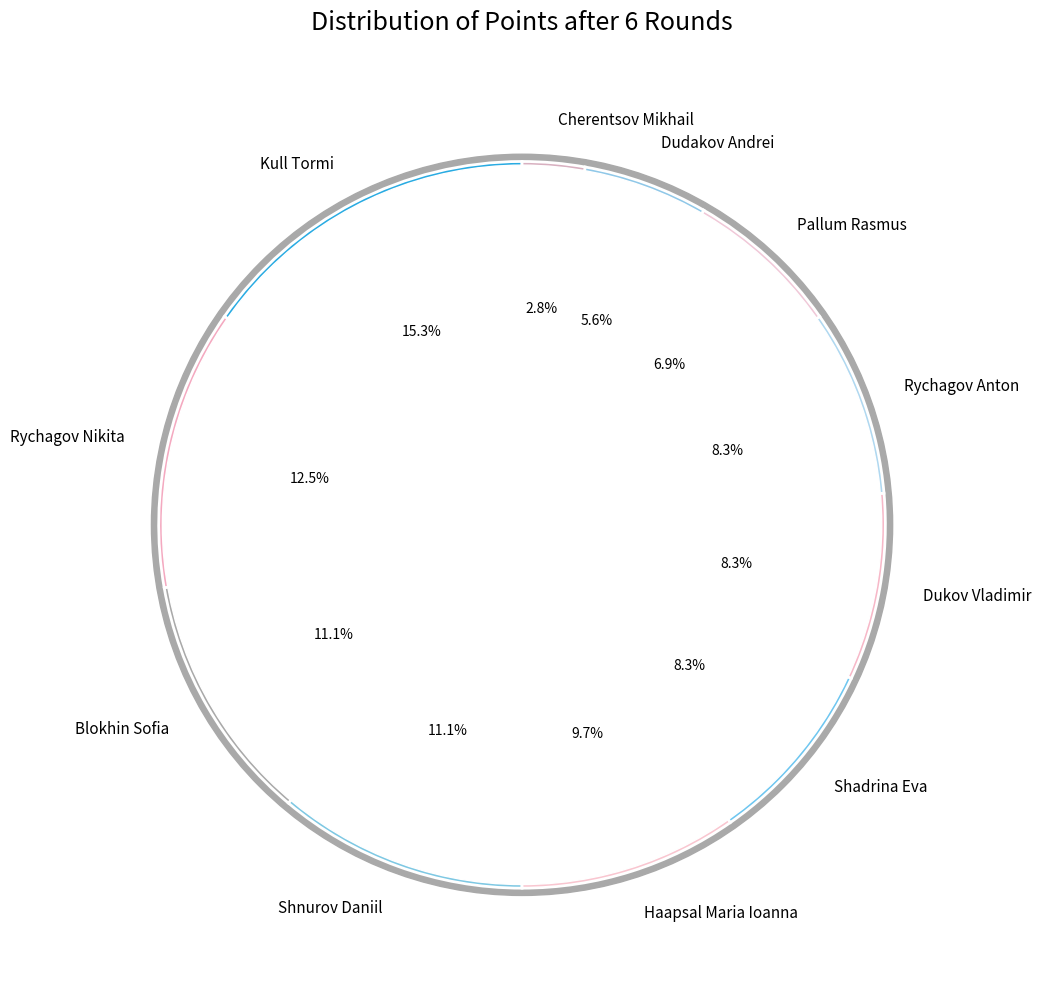

What percentage is the Blokhin Sofia slice, to the nearest percent?

11%